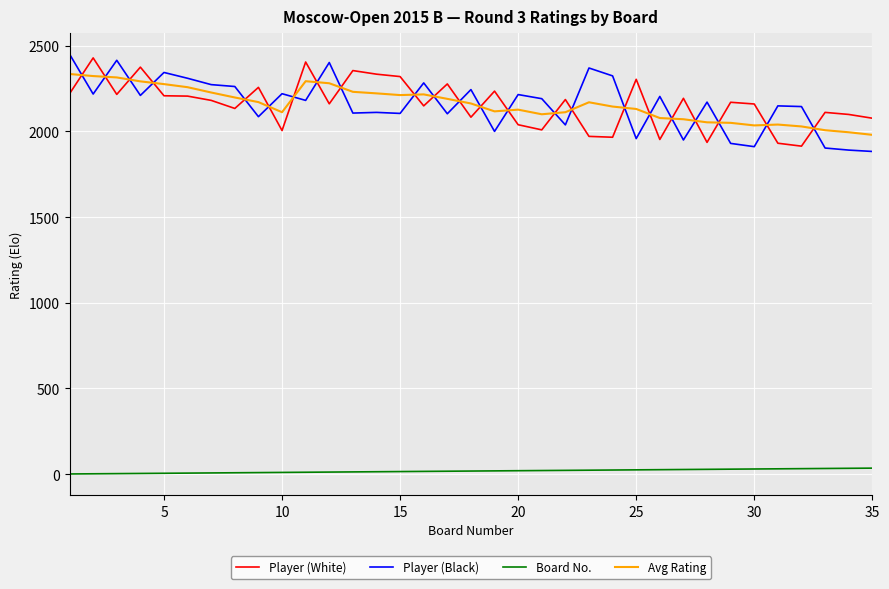

What is the maximum value for Board No.?

35